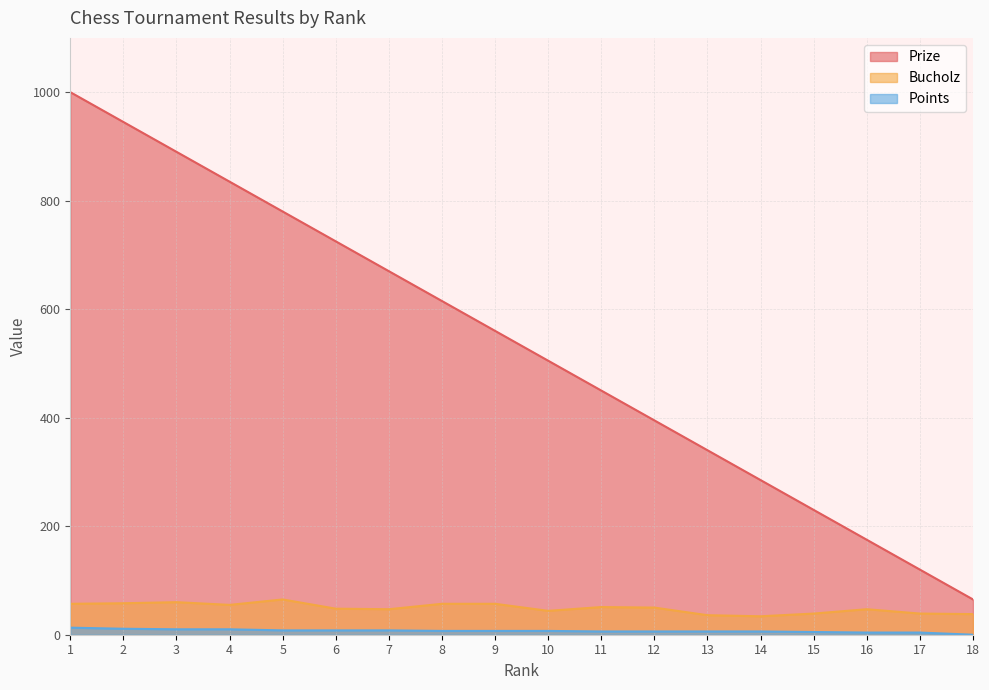

How many lines are shown in the chart?

3